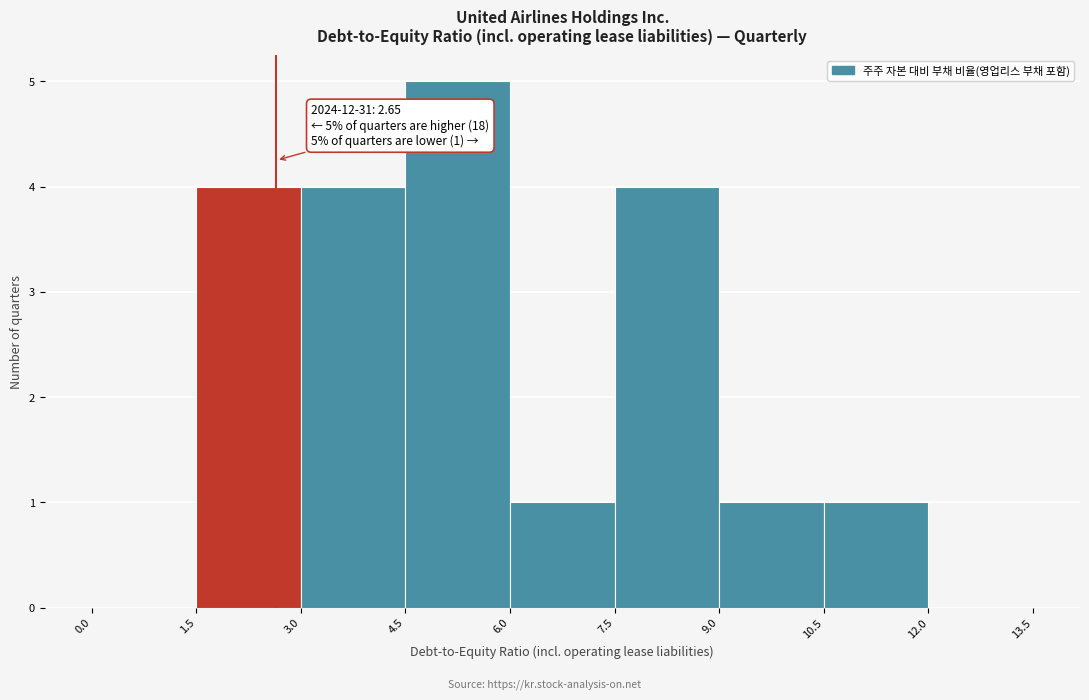

Over which range of the x-axis is the bar tallest?

4.5 to 6.0